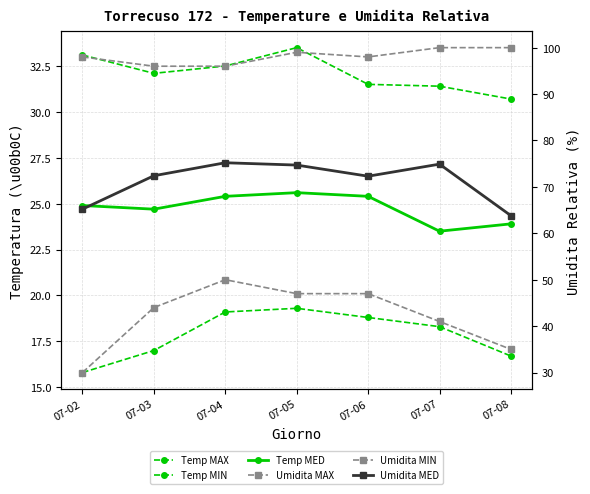

At how many categories does at least one series exceed 93?

7